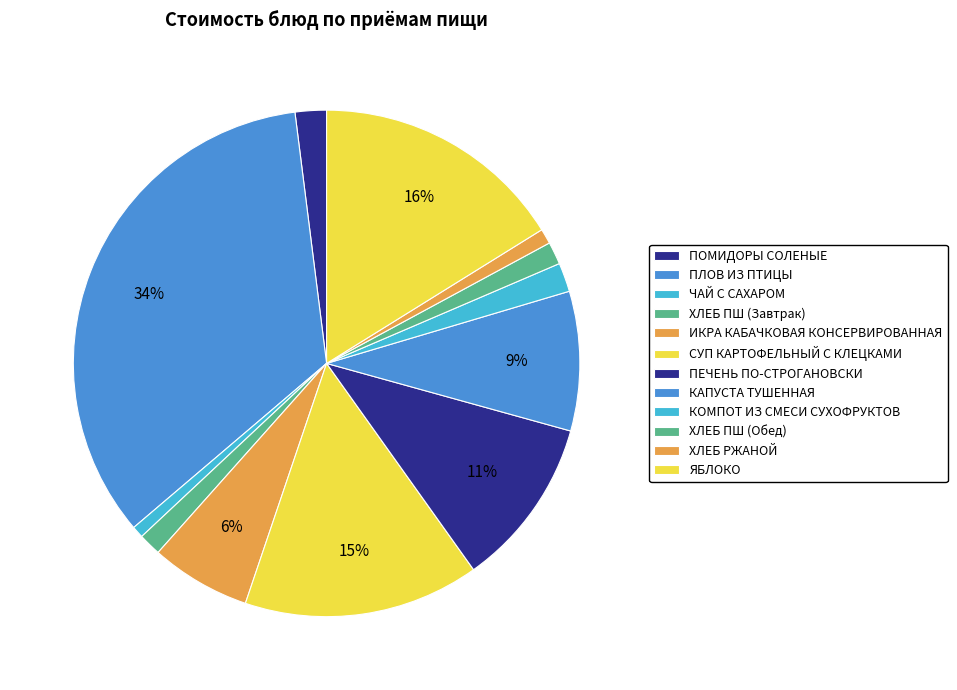

How many slices are in this pie chart?

12